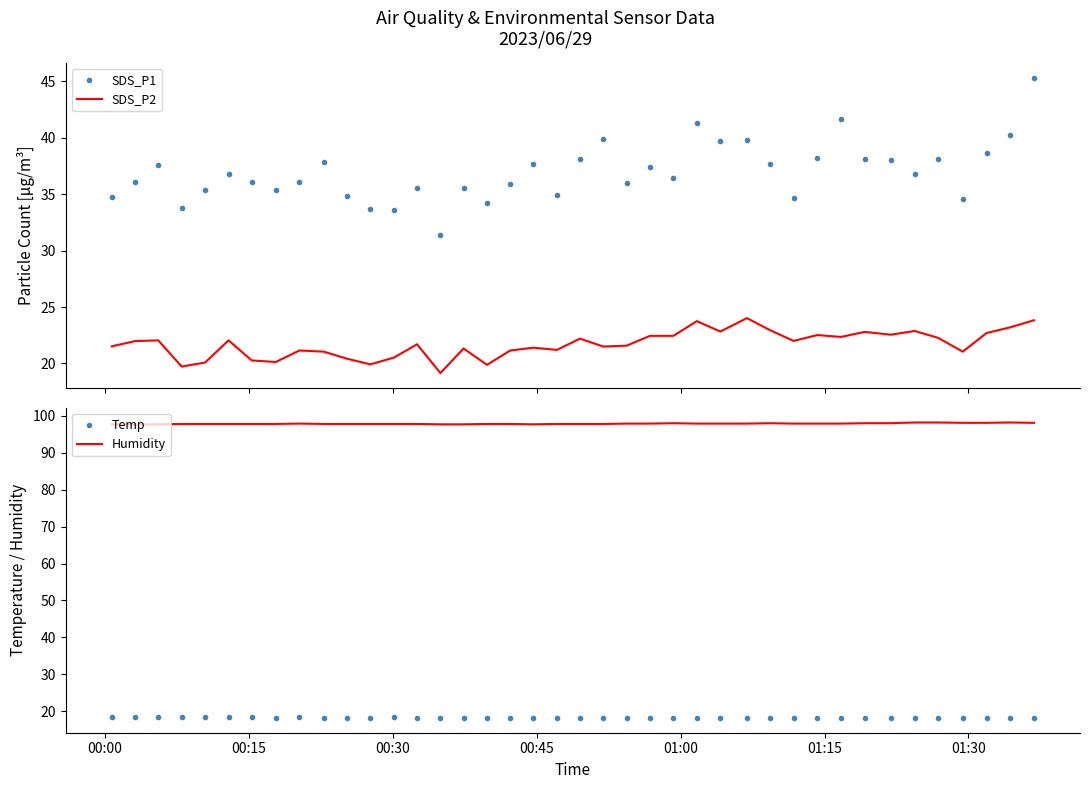

How many values in the SDS_P1 series exceed 36?

25